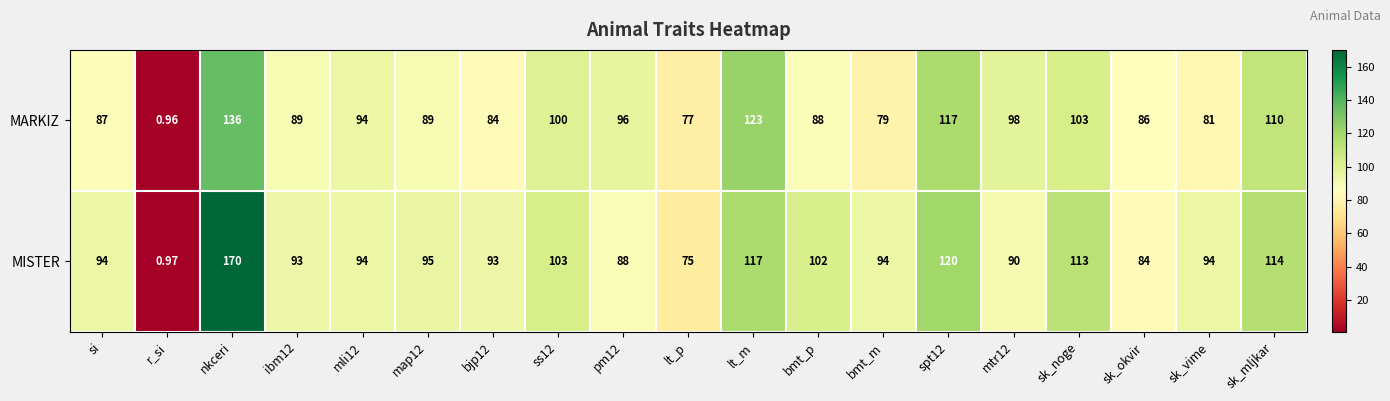

At how many categories does at least one series exceed 45?

18